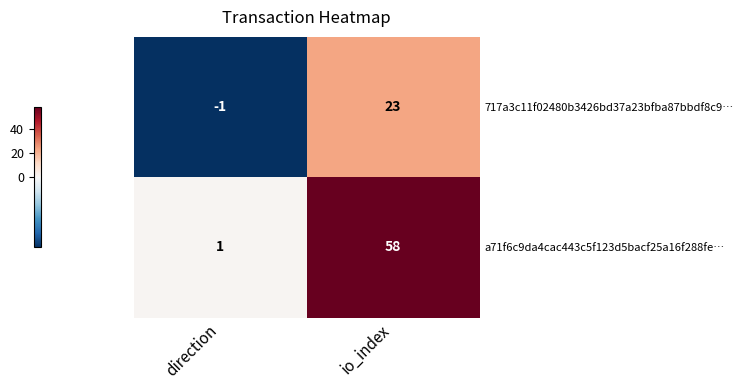

Which label corresponds to the smallest value in the chart?

direction